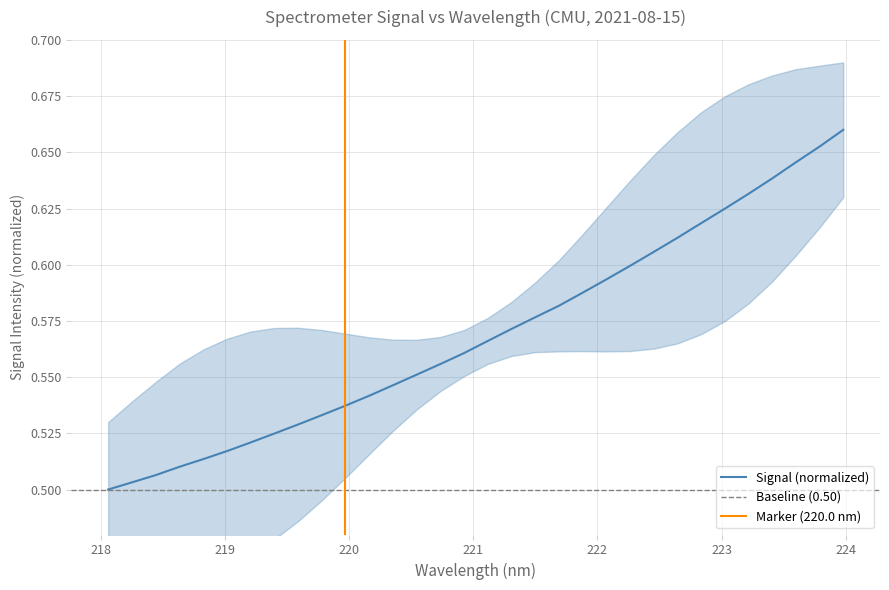

Is this an area chart (filled region under the line)?

No